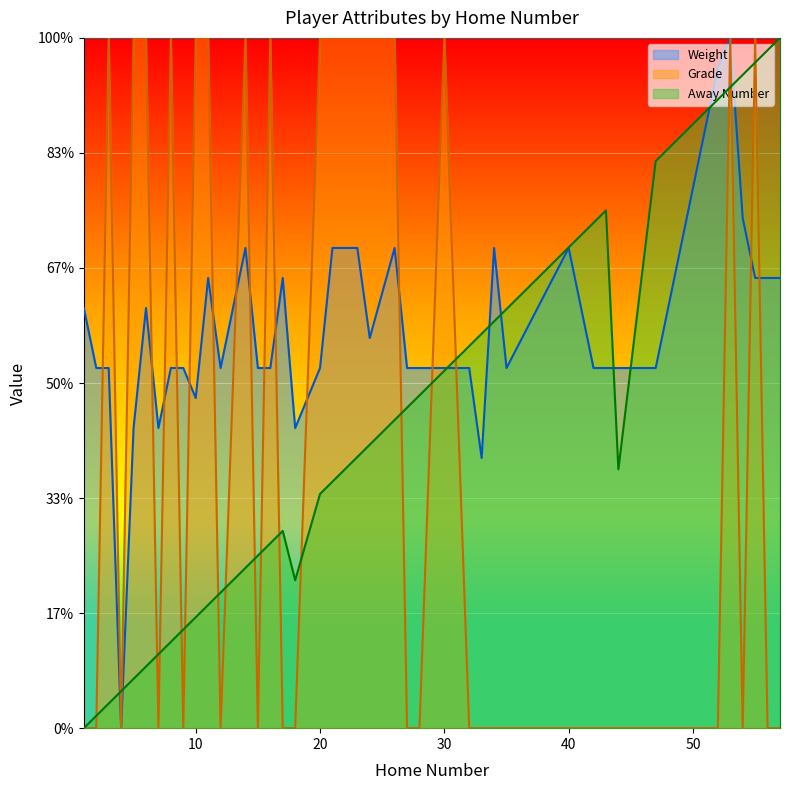

What is the value of the Weight point at the 32nd from the left?

156.5